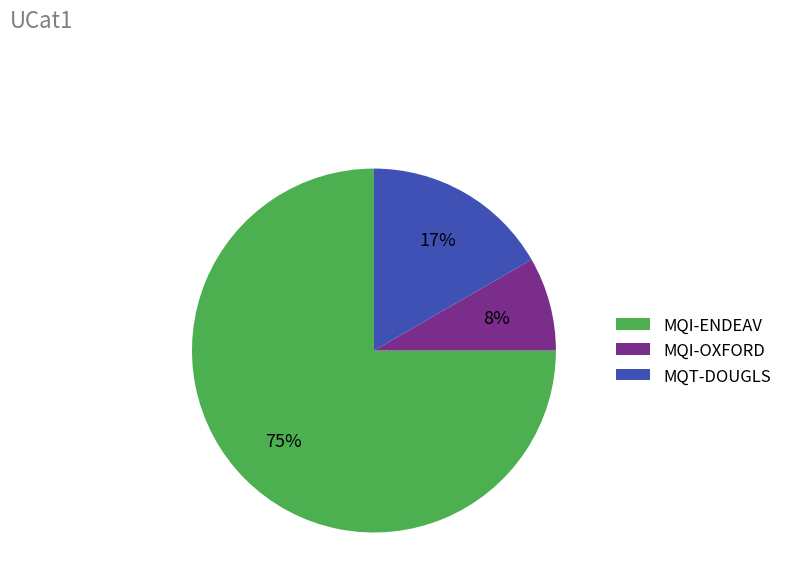

The MQI-ENDEAV slice represents 63% of the pie. True or false?

False